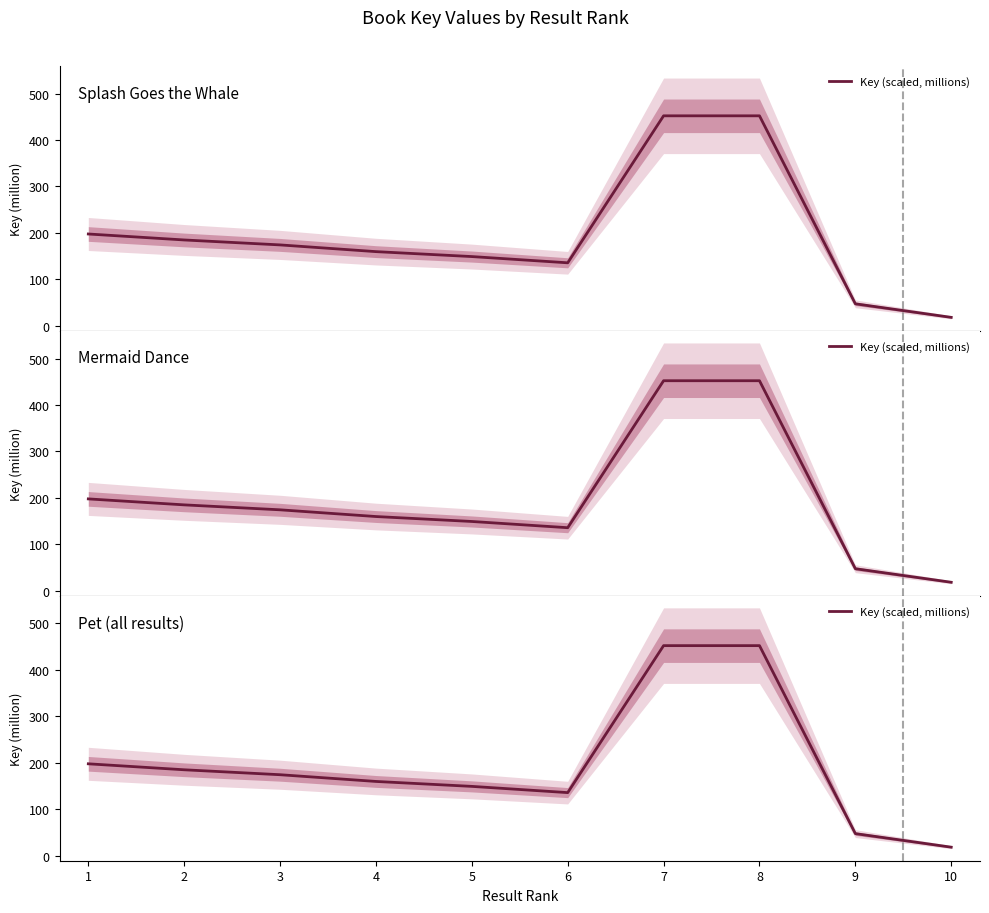

Rank the categories by value from highest to lowest.

7, 8, 1, 2, 3, 4, 5, 6, 9, 10